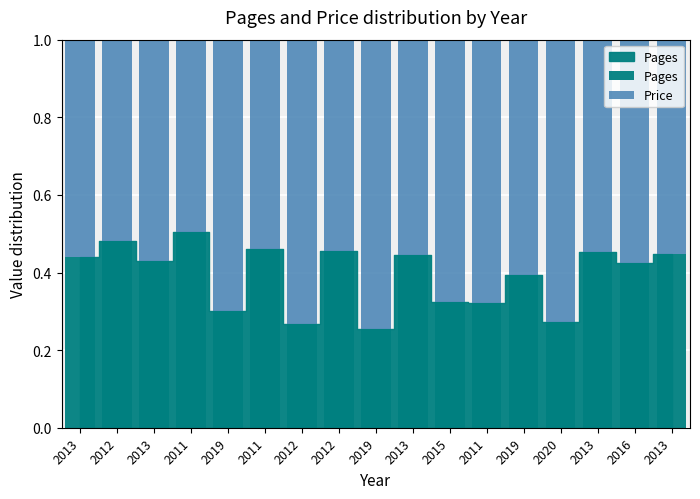

Count the number of categories in the chart.

17